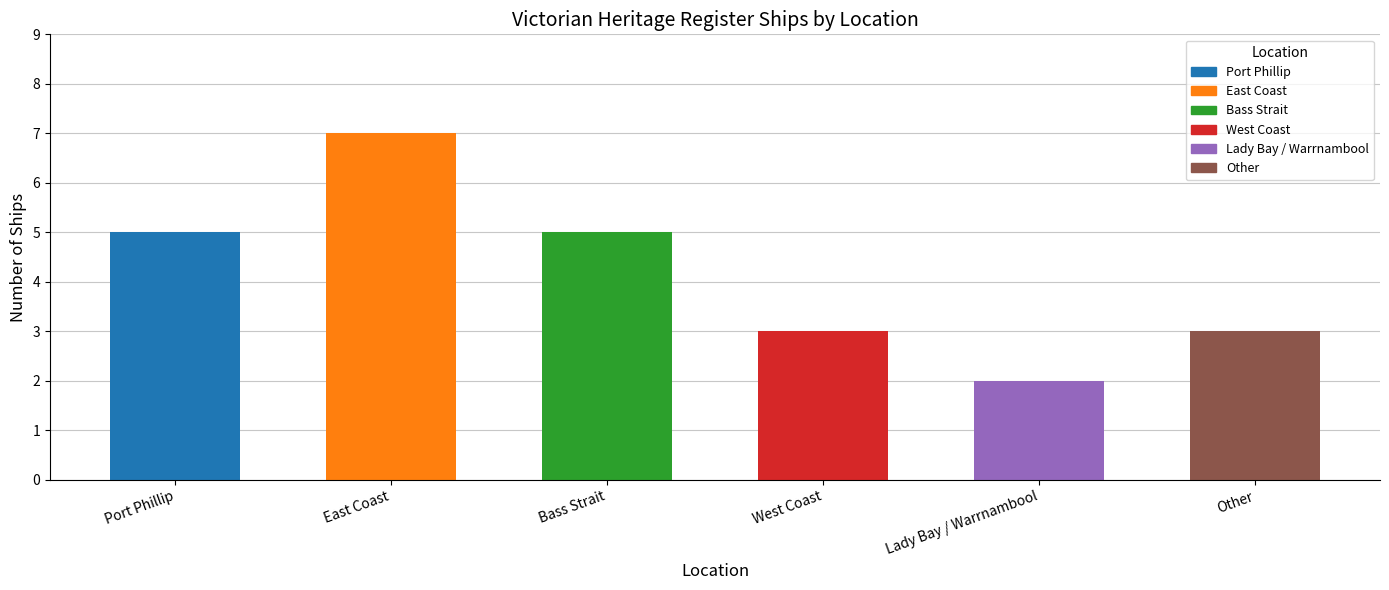

Between East Coast and West Coast, which is larger?

East Coast